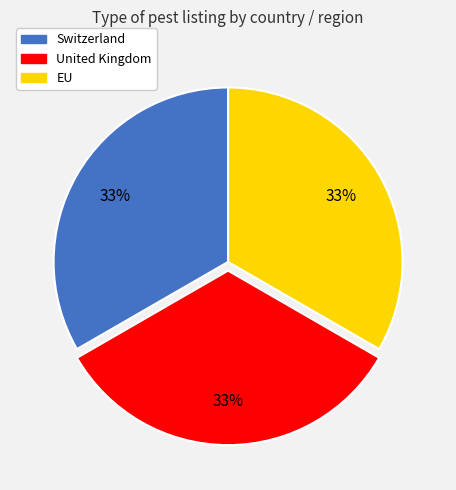

Is it true that EU is 33% of the pie?

True